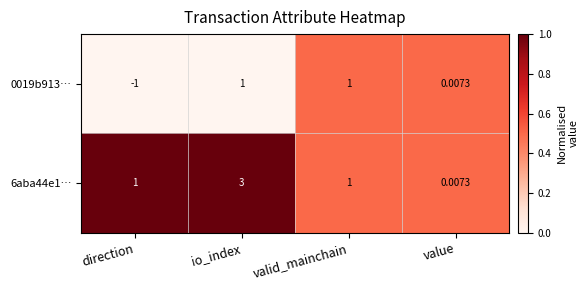

At which category is the sum across all series the highest?

io_index